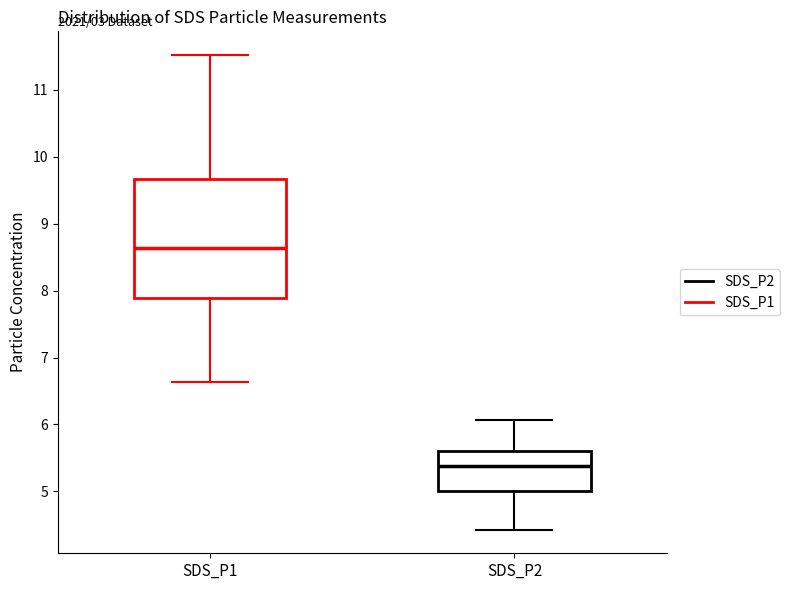

Reading left to right, read every box against the y-axis: the position of its median line, the range the box covers, and the ends of its whiskers. The values are not printed on the chart, so give them approximately, as read against the axis.

SDS_P1: median 8.6, box 7.9 to 9.7, whiskers 6.6 to 11.5
SDS_P2: median 5.4, box 5.0 to 5.6, whiskers 4.4 to 6.1